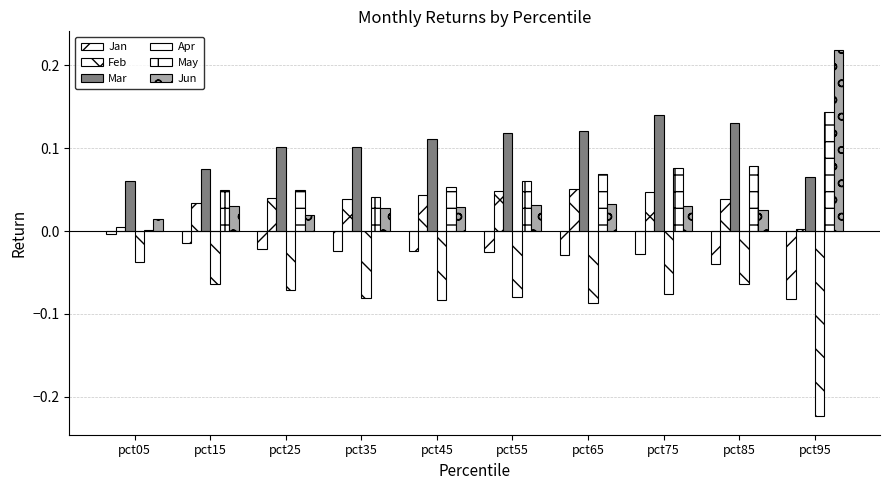

Count the number of data series in this chart.

6